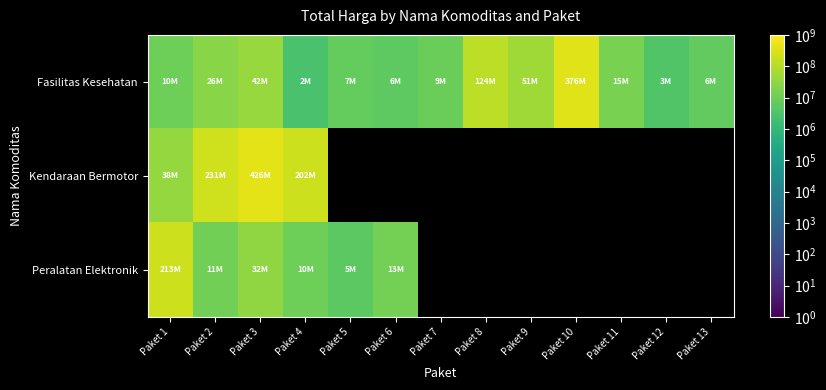

How many values in Peralatan Elektronik are above zero?

6